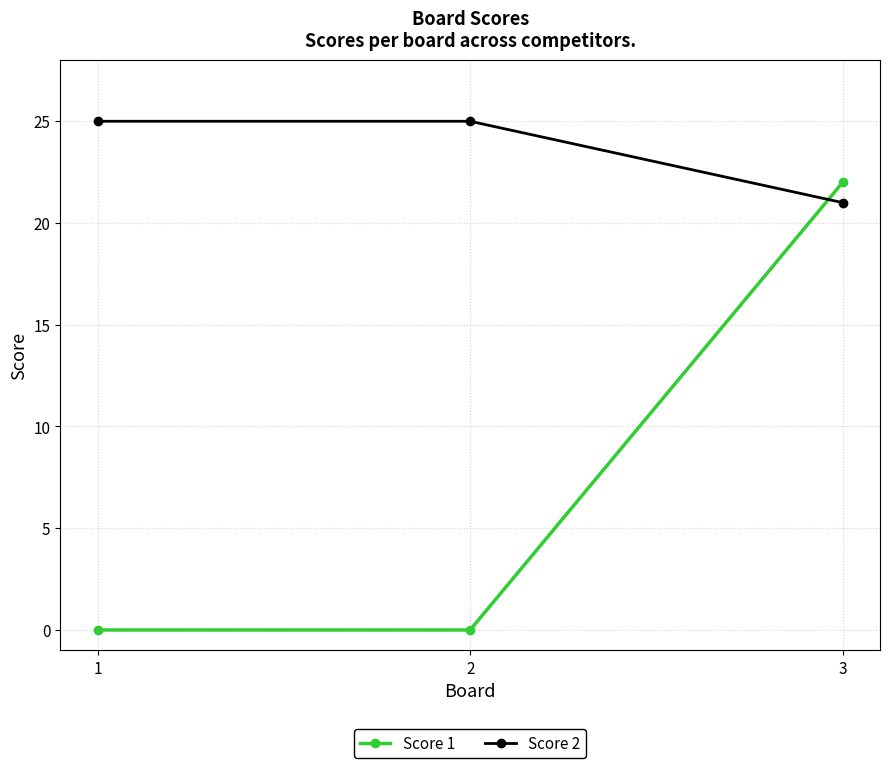

Does the chart have visible grid lines?

Yes